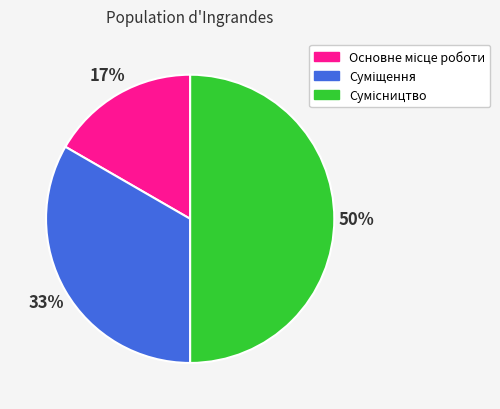

To the nearest percent, what is the average slice percentage?

33%